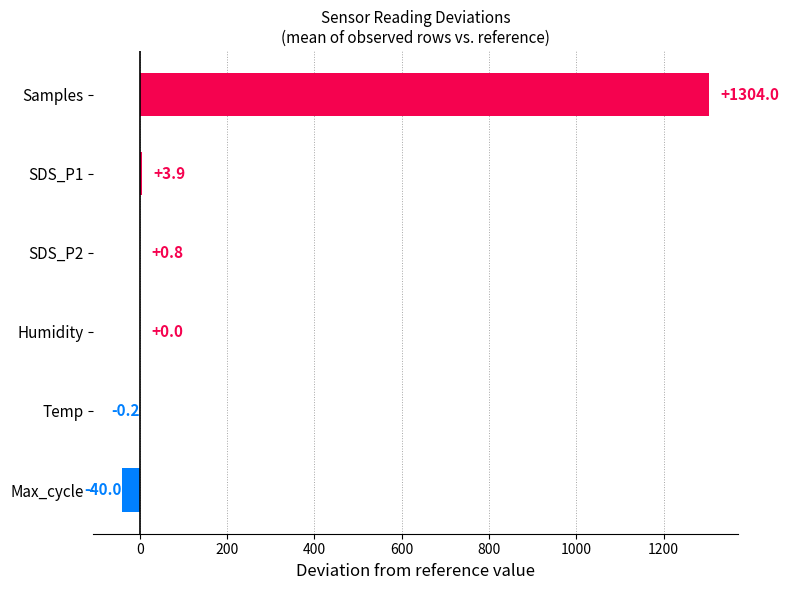

Is it true that the value at Samples is 1723.7?

False